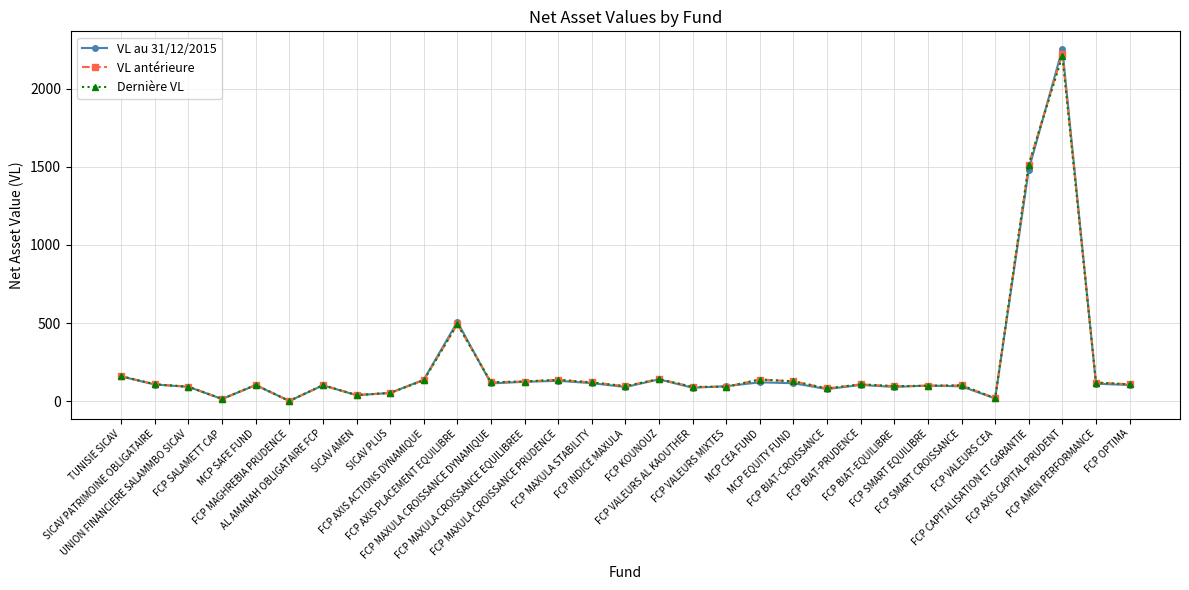

Which series has the widest spread of values?

VL au 31/12/2015